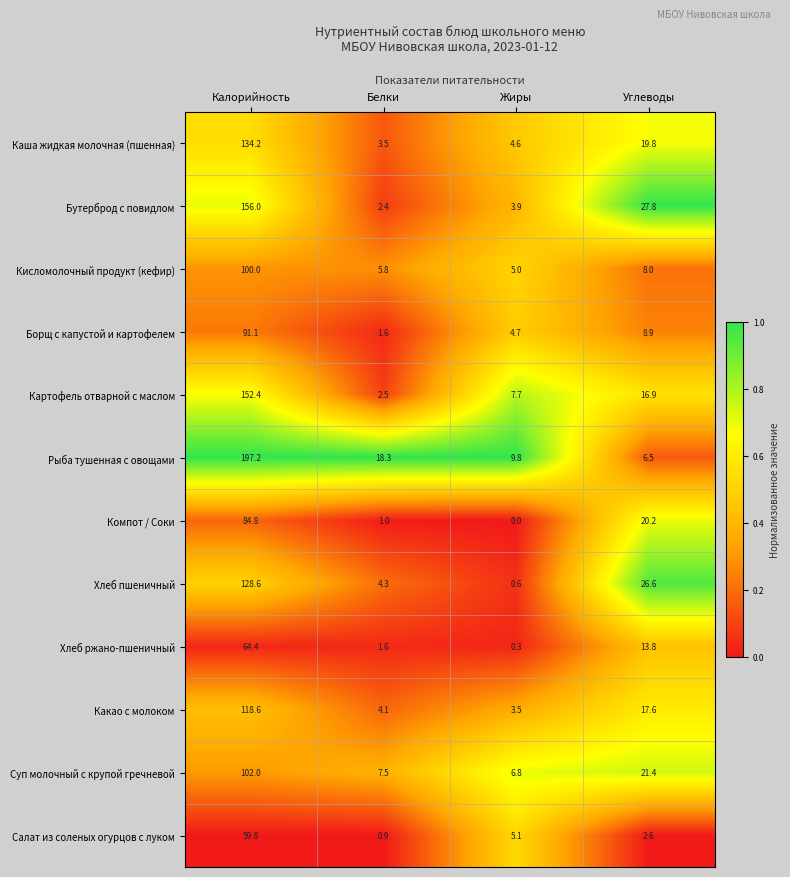

Is it true that Каша жидкая молочная (пшенная) equals 6.7 at Углеводы?

False